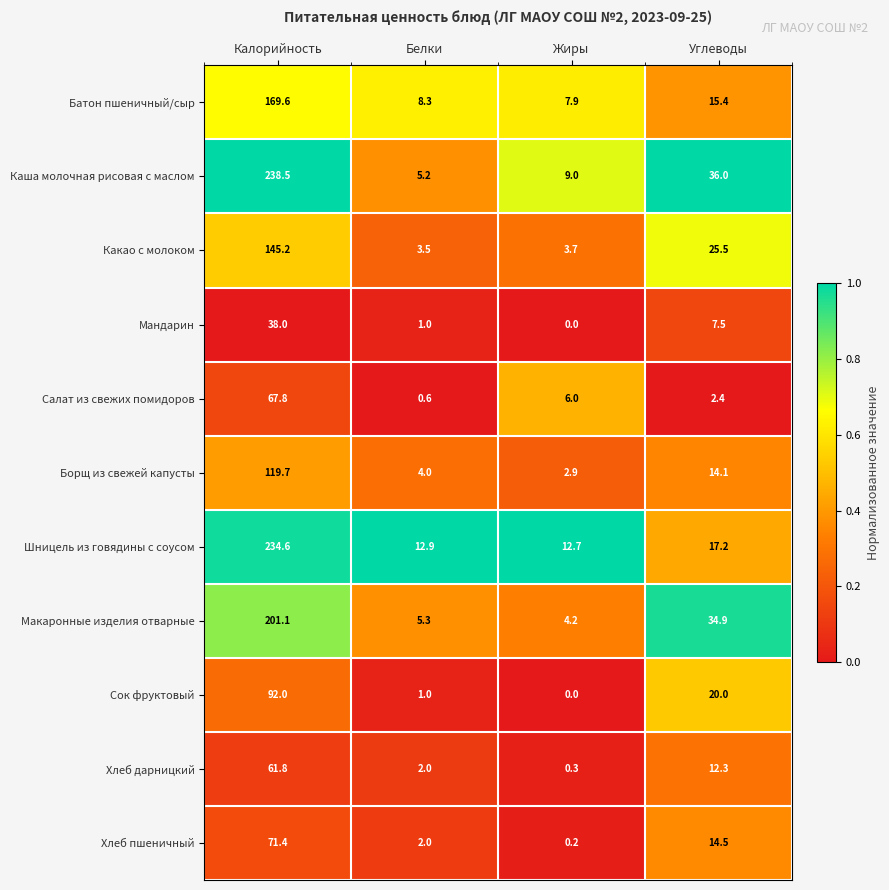

Which category has the highest value in the Шницель из говядины с соусом series?

Калорийность